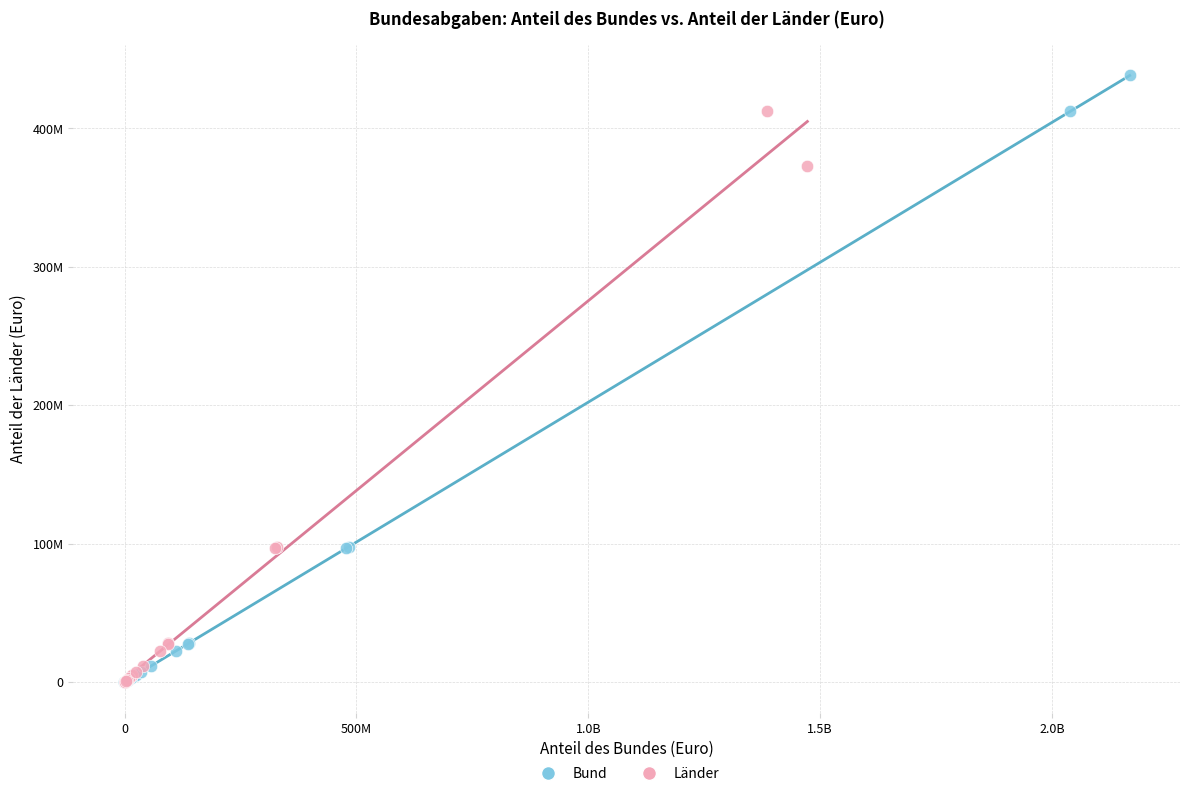

Which series contains the highest Y value?

Bund